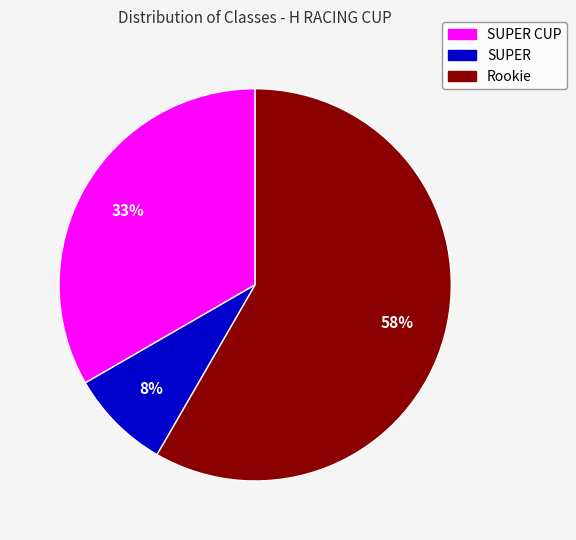

Is it true that SUPER is 1% of the pie?

False